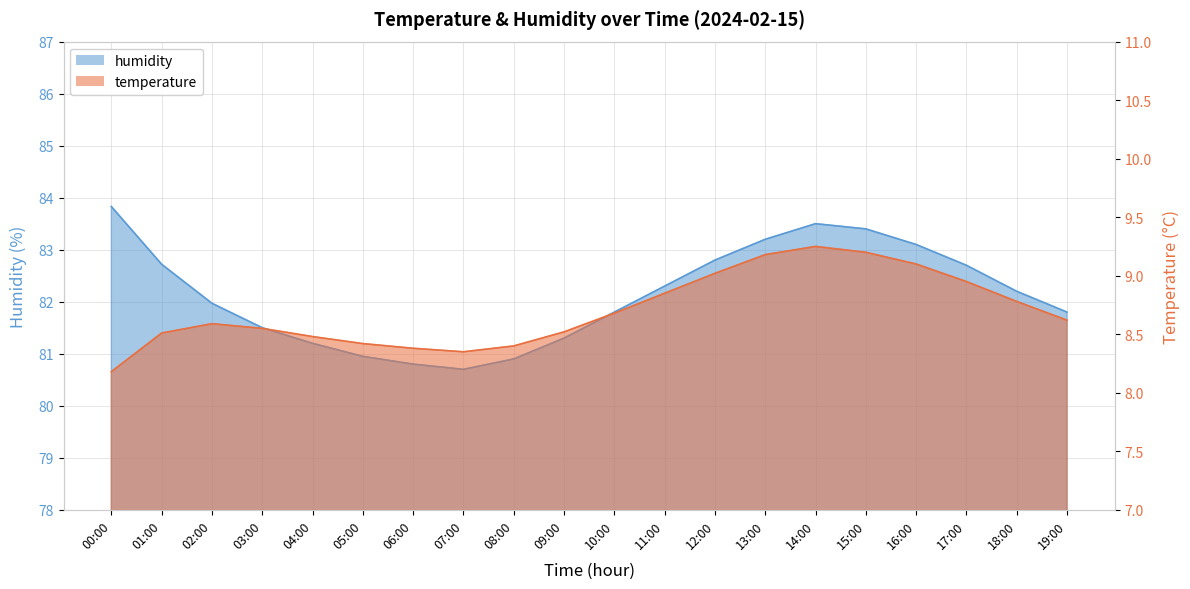

How many interior local peaks does the humidity series have?

1